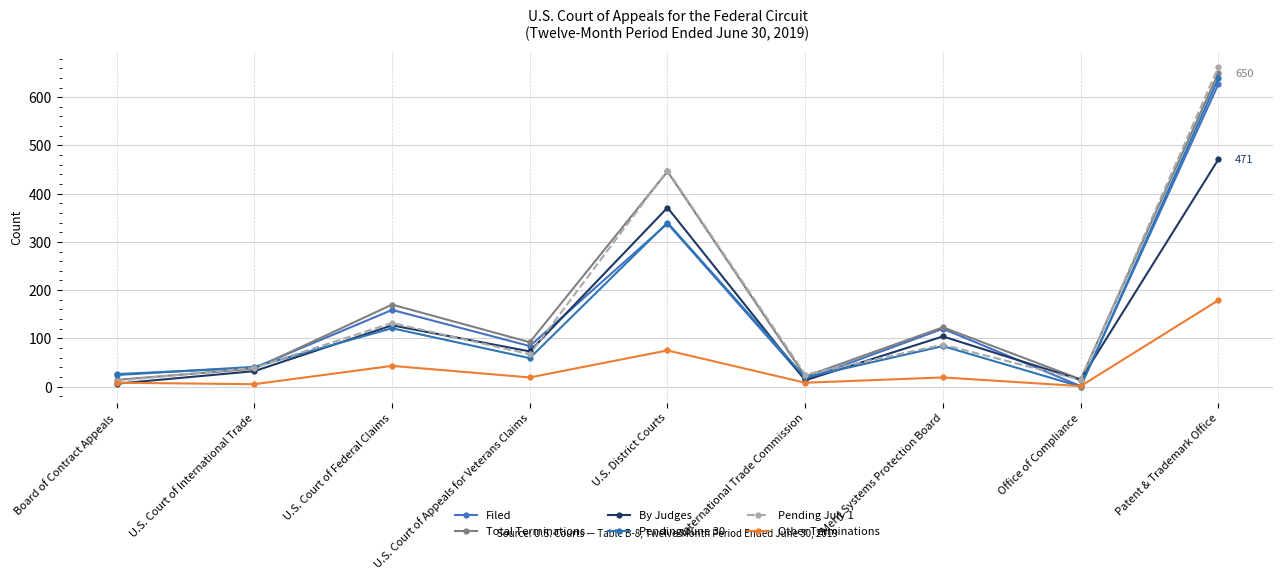

Rank the series by their maximum value, from highest to lowest.

Pending July 1, Total Terminations, Pending June 30, Filed, By Judges, Other Terminations